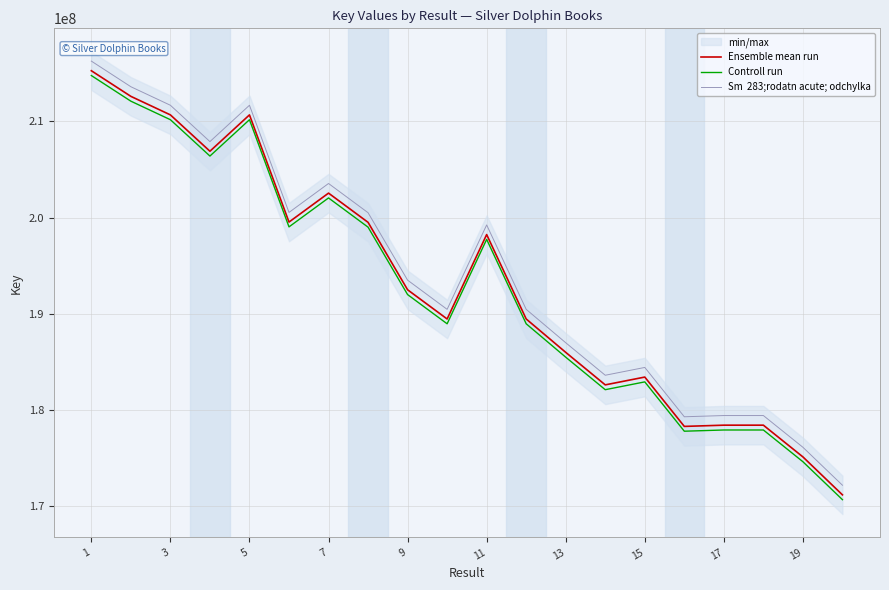

The value of Ensemble mean run at 11 is 59780671. True or false?

False